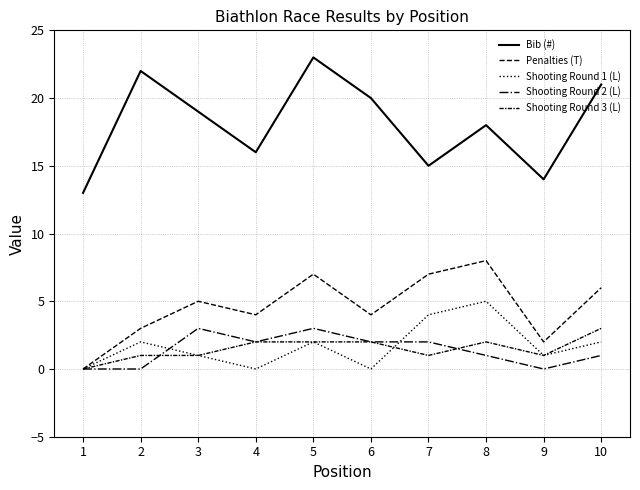

How many lines are shown in the chart?

5